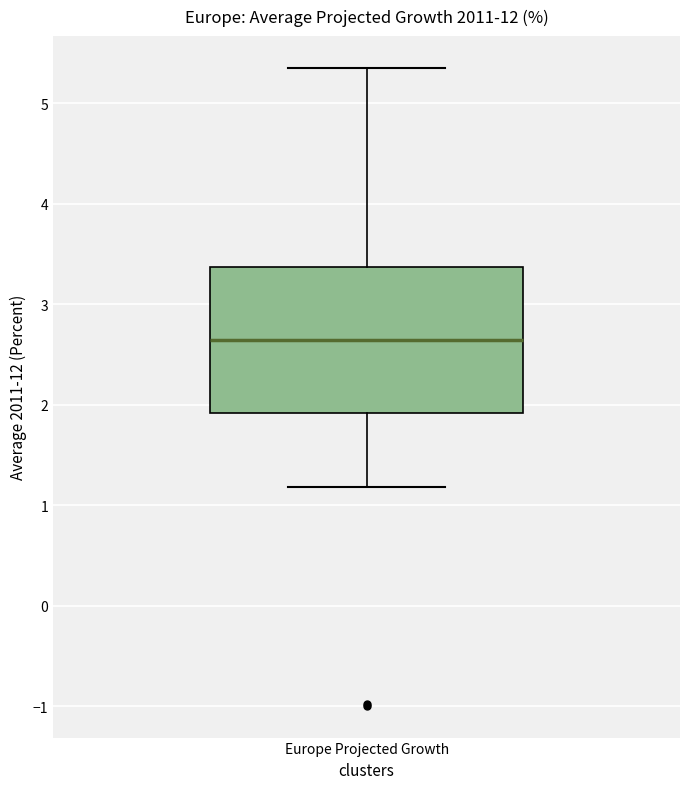

Transcribe this box plot: give where the median line is, the range the box spans, and where the two whiskers end, as read against the y-axis. The values are not printed on the chart, so give them approximately, as read against the axis.

median 2.6, box 1.9 to 3.4, whiskers 1.2 to 5.4